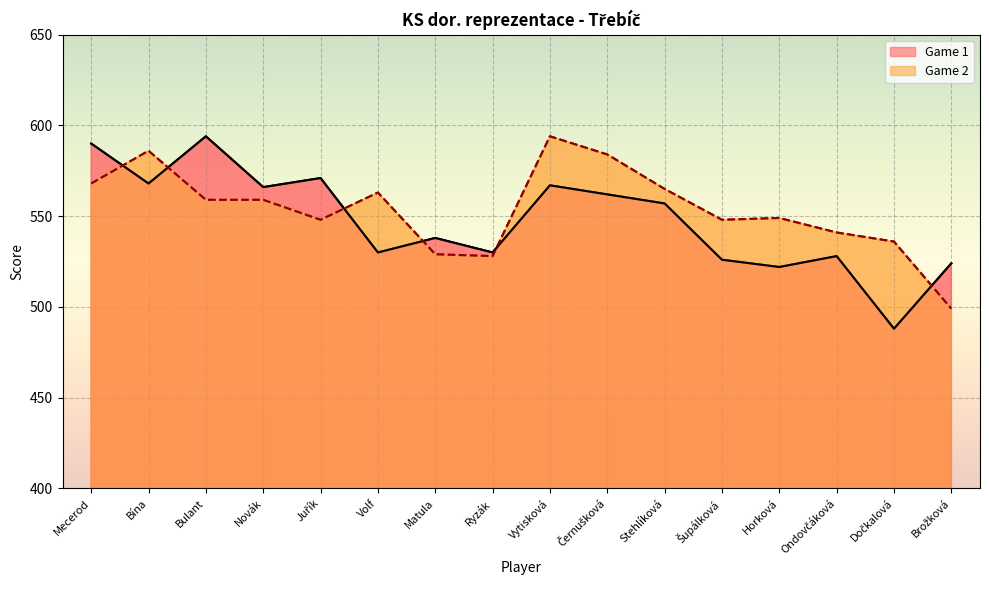

Reading right to left, what are all the values shown in this chart?

Game 1: Brožková=524	Dočkalová=488	Ondovčáková=528	Horková=522	Šupálková=526	Stehlíková=557	Černušková=562	Vytisková=567	Ryzák=530	Matula=538	Volf=530	Juřík=571	Novák=566	Bulant=594	Bína=568	Mecerod=590
Game 2: Brožková=499	Dočkalová=536	Ondovčáková=541	Horková=549	Šupálková=548	Stehlíková=565	Černušková=584	Vytisková=594	Ryzák=528	Matula=529	Volf=563	Juřík=548	Novák=559	Bulant=559	Bína=586	Mecerod=568